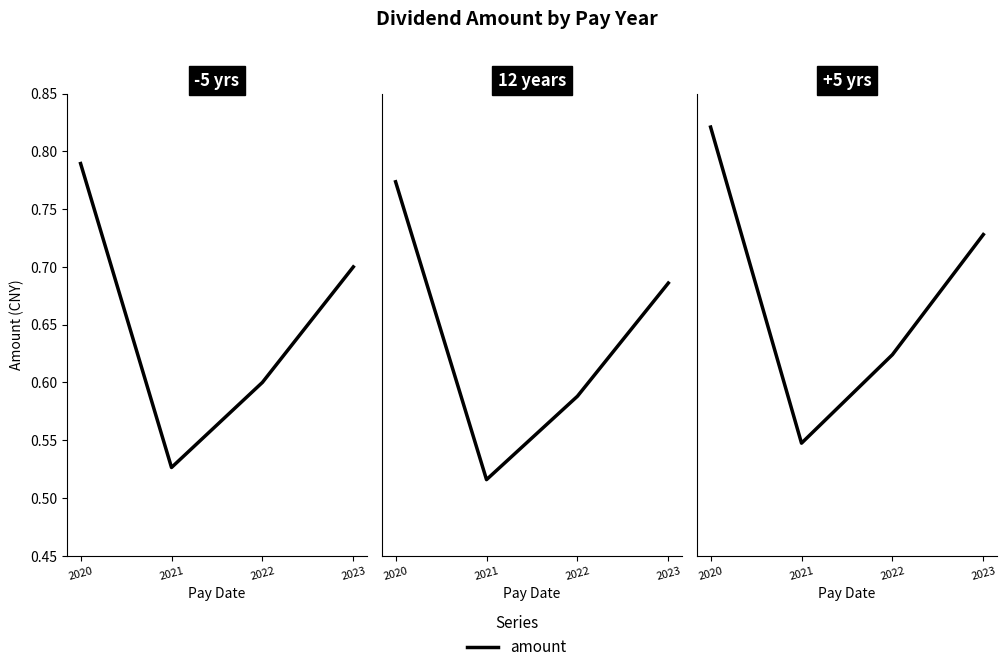

List the labels in order of value, largest first.

2020, 2023, 2022, 2021